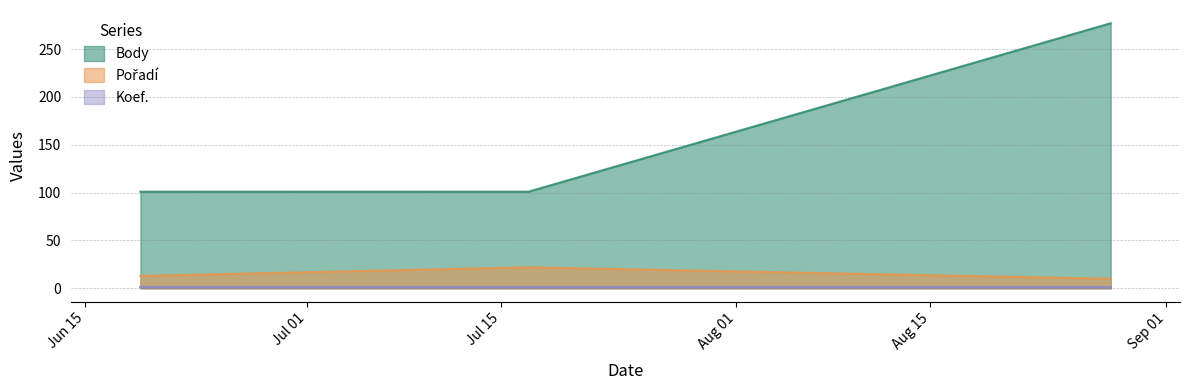

Which series has the widest spread of values?

Body